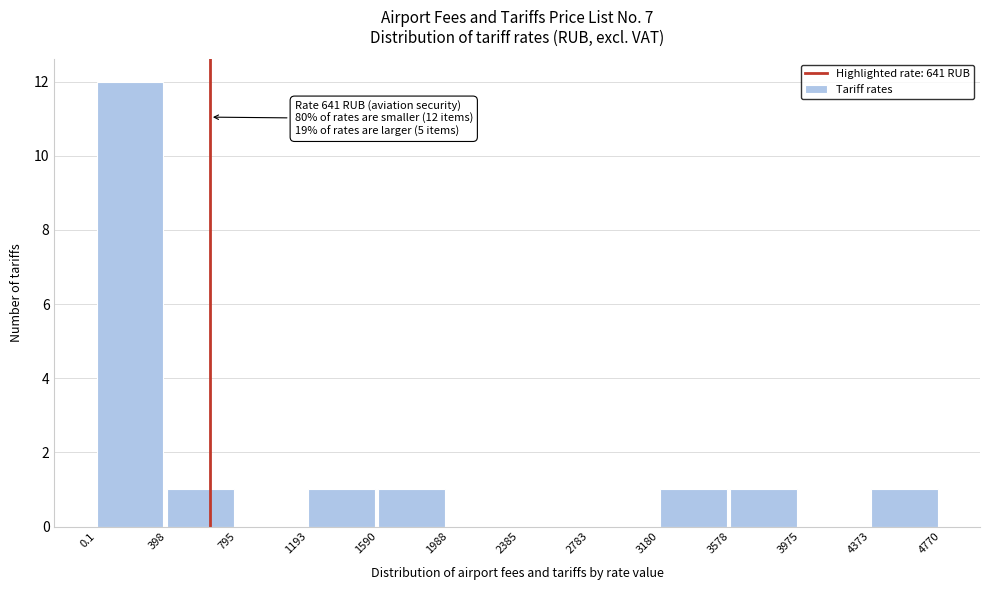

Over which range of the x-axis is the bar tallest?

0.1 to 398